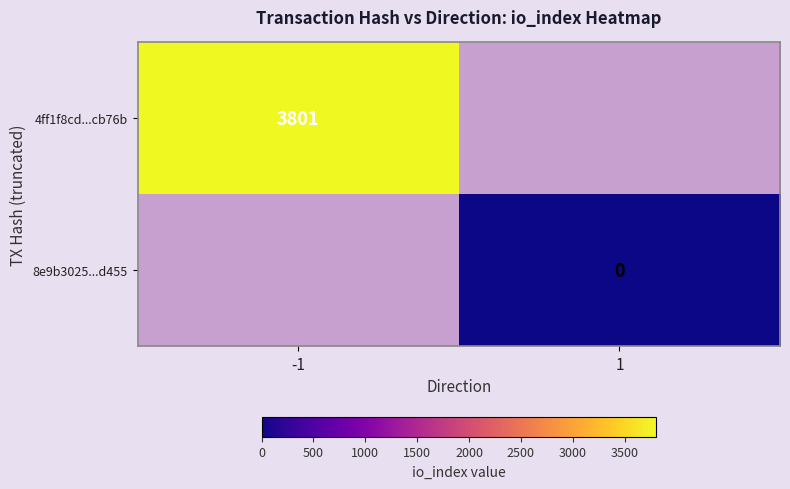

What is the greatest value displayed?

3801.0